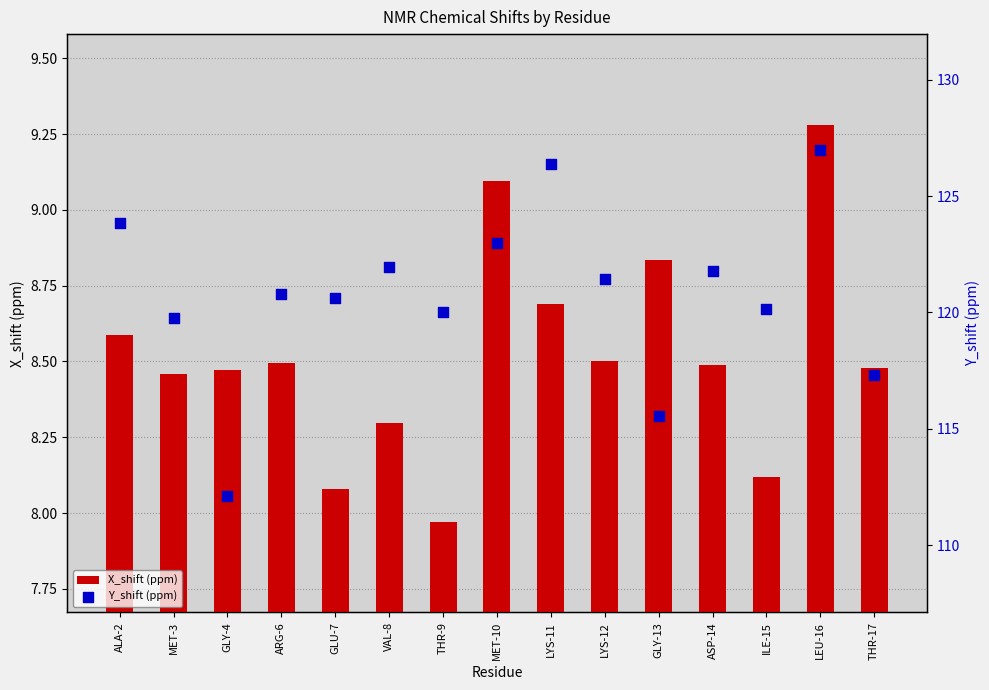

Which series reaches the maximum Y coordinate?

Y_shift (ppm)